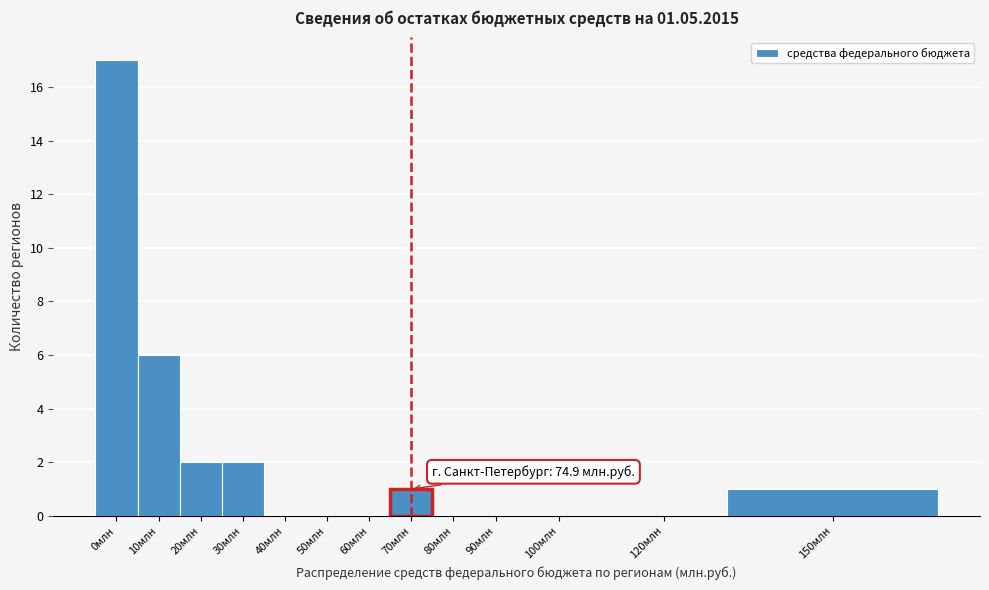

Reading left to right, list all the values displayed in this chart.

0млн=17	10млн=6	20млн=2	30млн=2	40млн=0	50млн=0	60млн=0	70млн=1	80млн=0	90млн=0	100млн=0	120млн=0	150млн=1